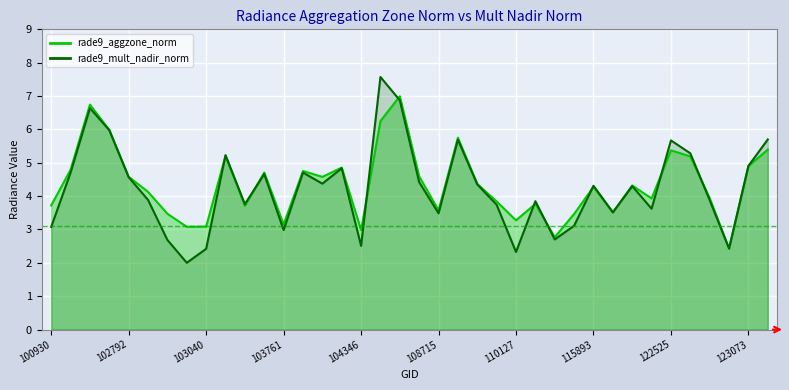

What is the average value of the rade9_aggzone_norm series?

4.4